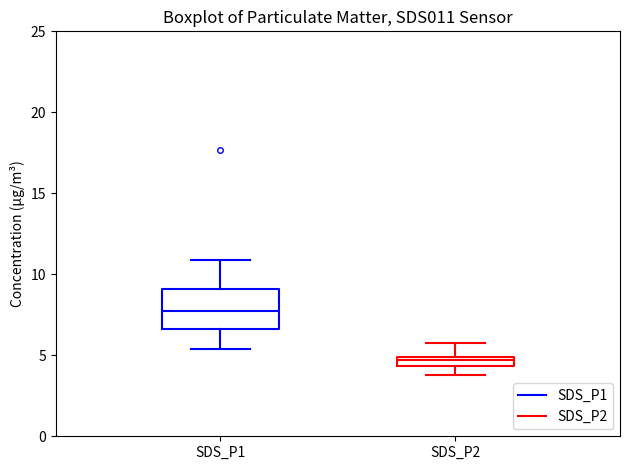

Which box has the lowest median line?

SDS_P2